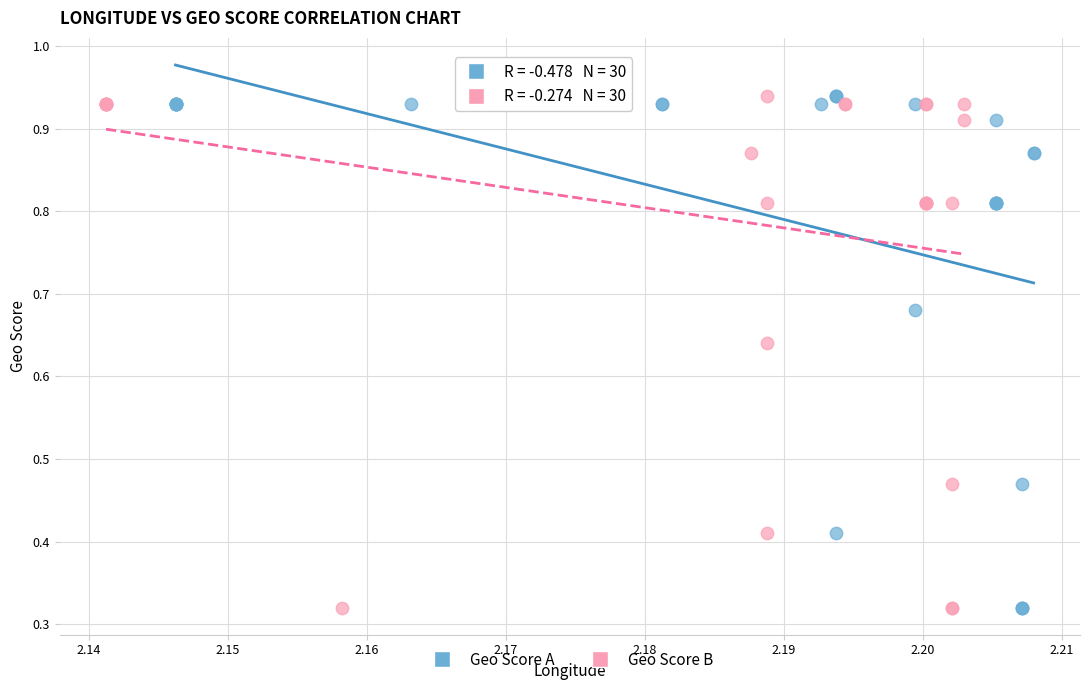

What are all the series names shown in the legend?

Geo Score A, Geo Score B